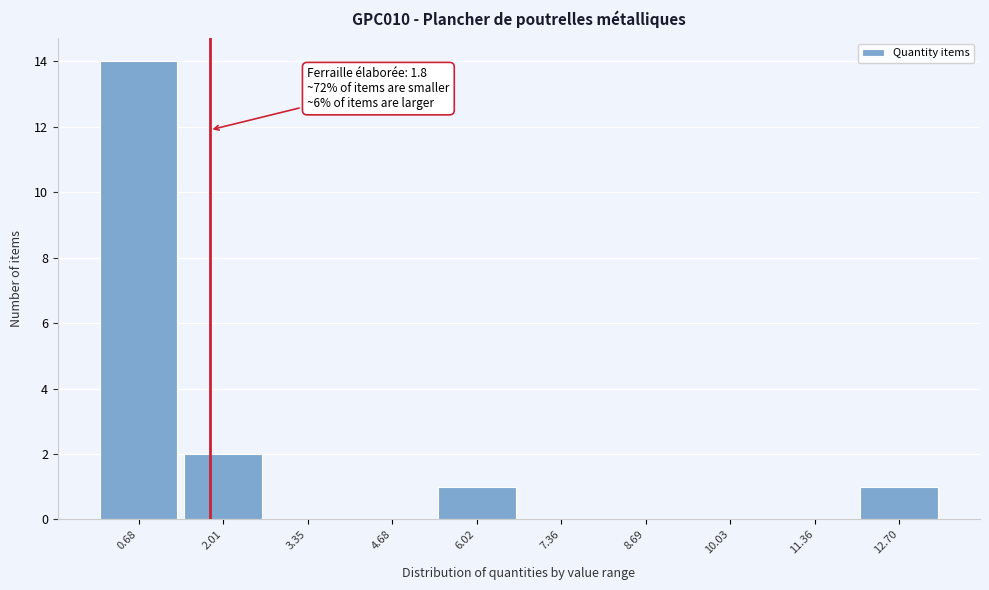

Over which range of the x-axis is the bar tallest?

0.0 to 1.4